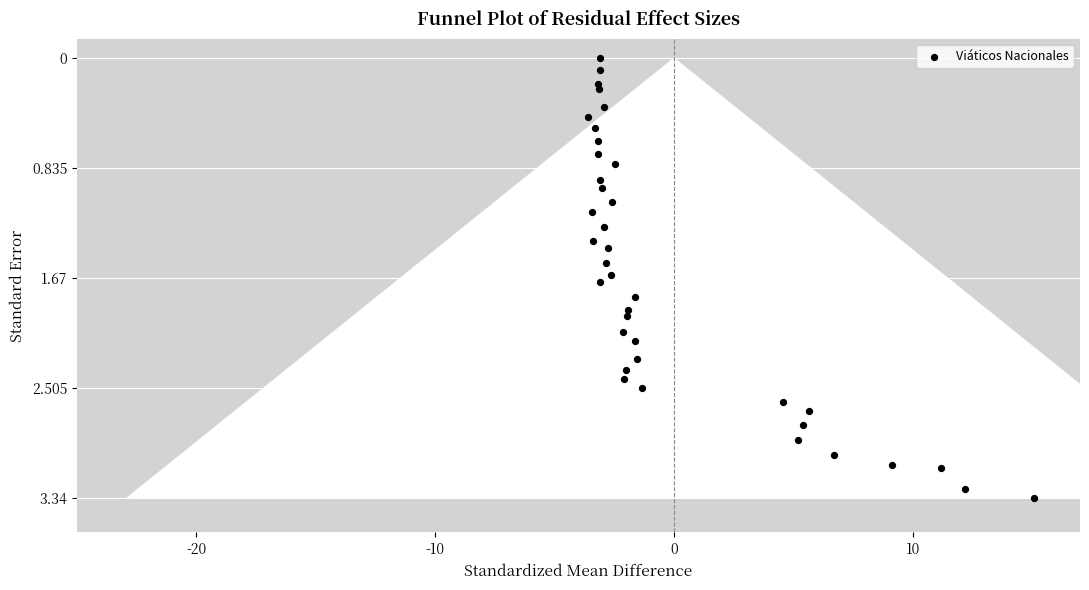

What is the range of X values (max minus min)?

18.7